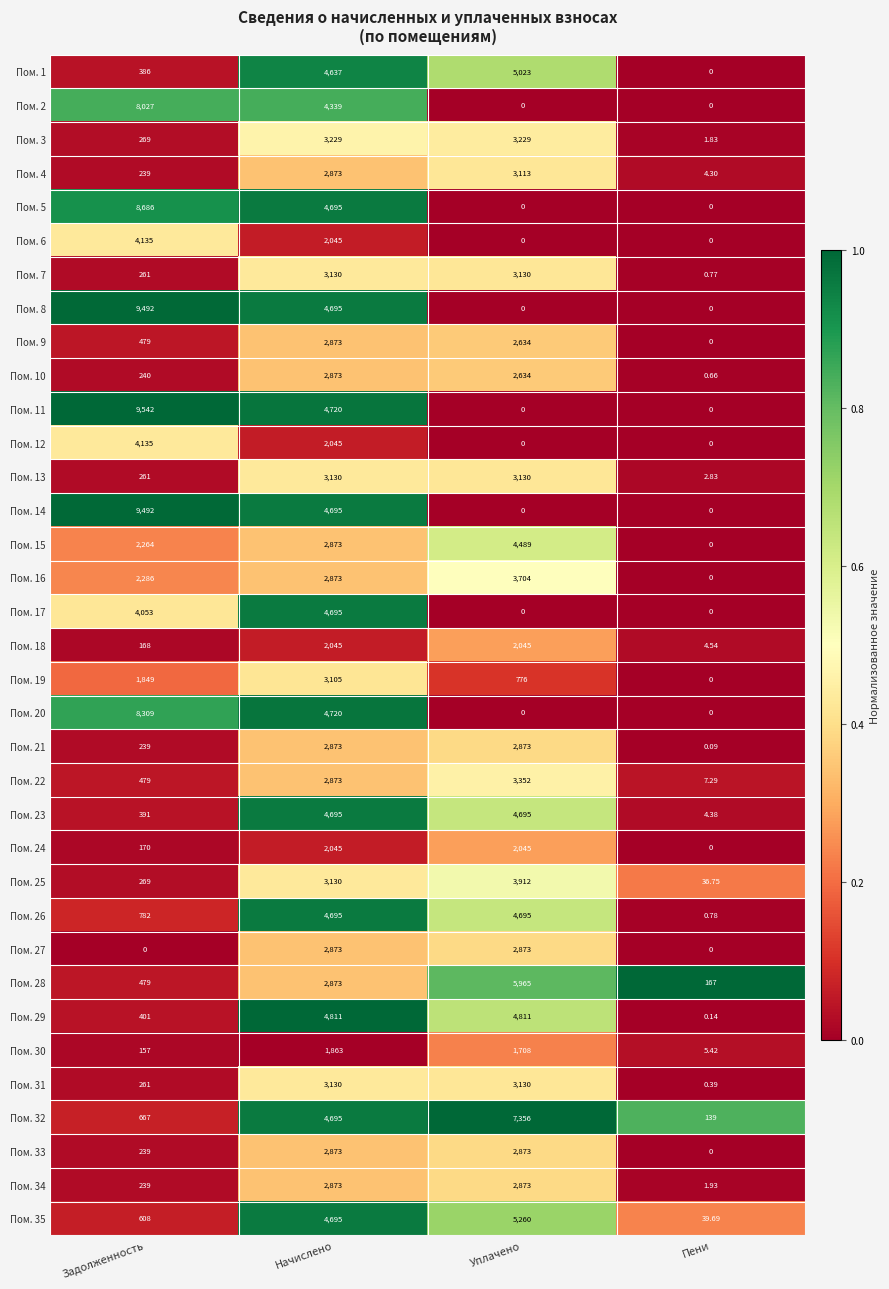

Which series changed the most between Уплачено and Пени?

Пом. 32